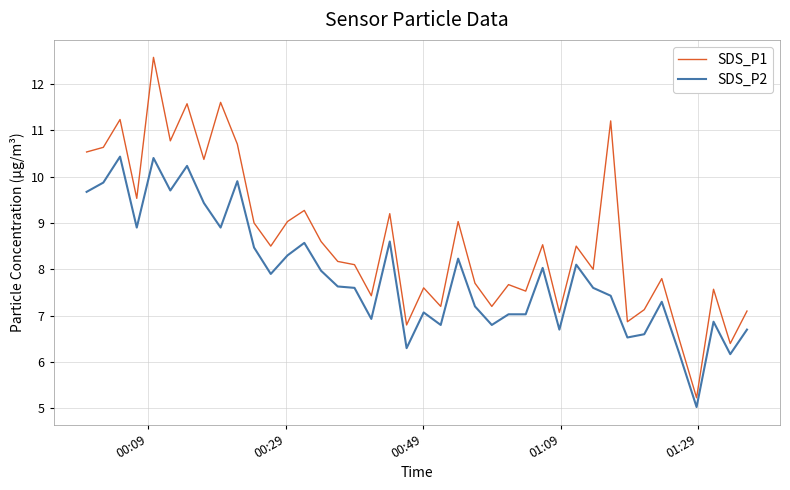

Rank the series by their average value, from lowest to highest.

SDS_P2, SDS_P1